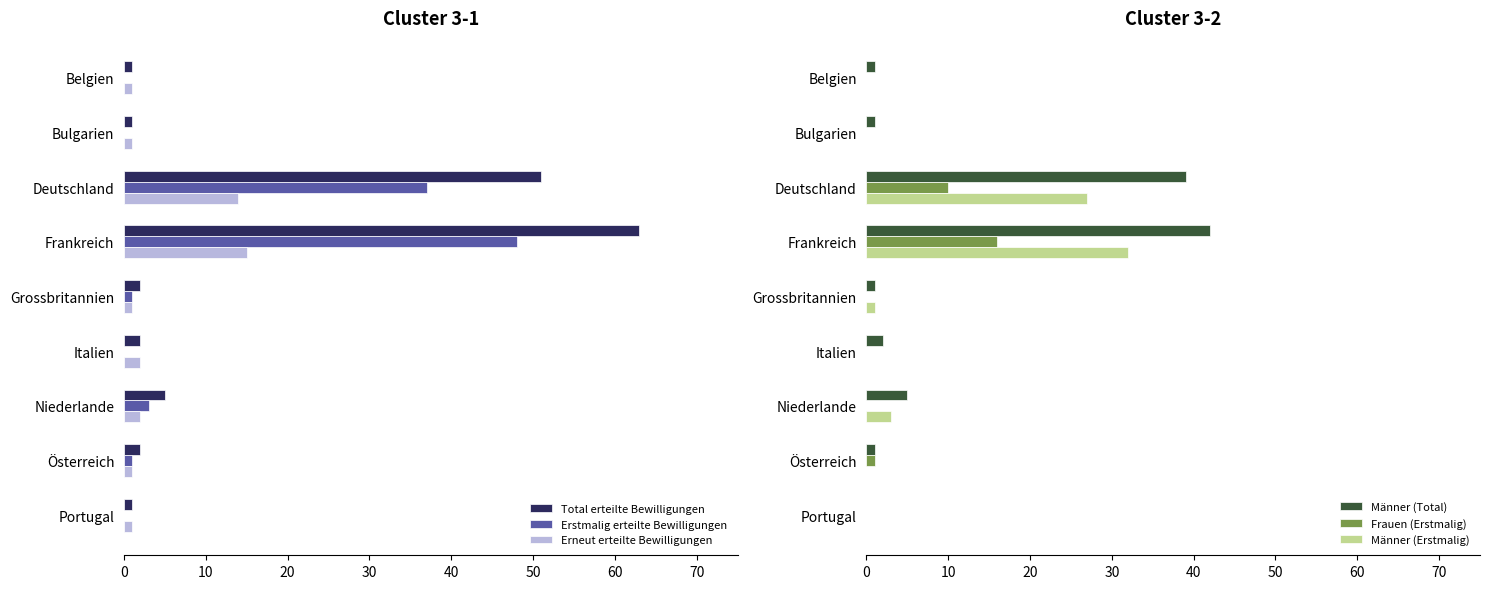

Which series has the largest range (max minus min)?

Total erteilte Bewilligungen